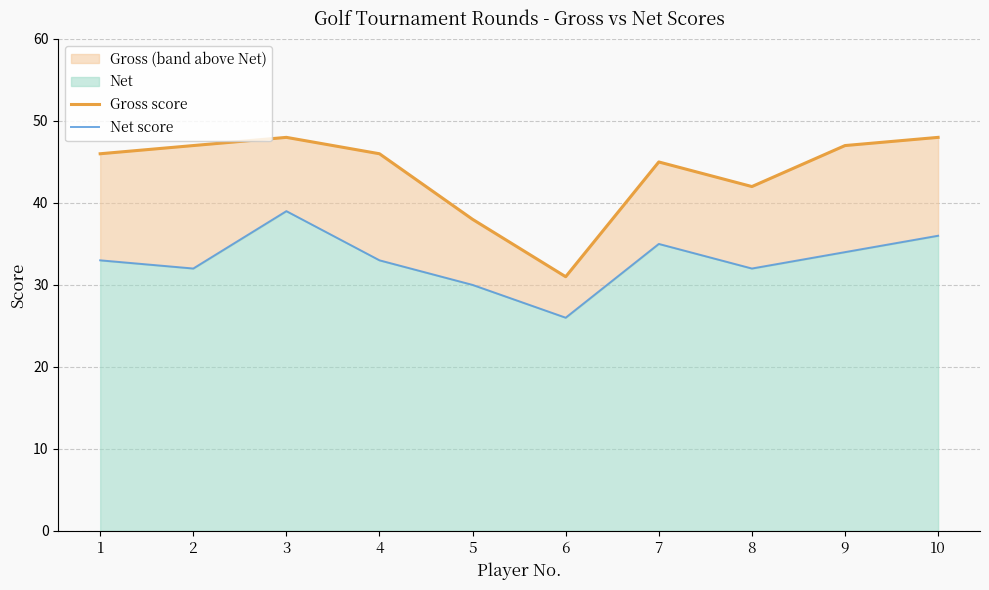

List the series in order of their overall mean, lowest first.

Net score, Gross score